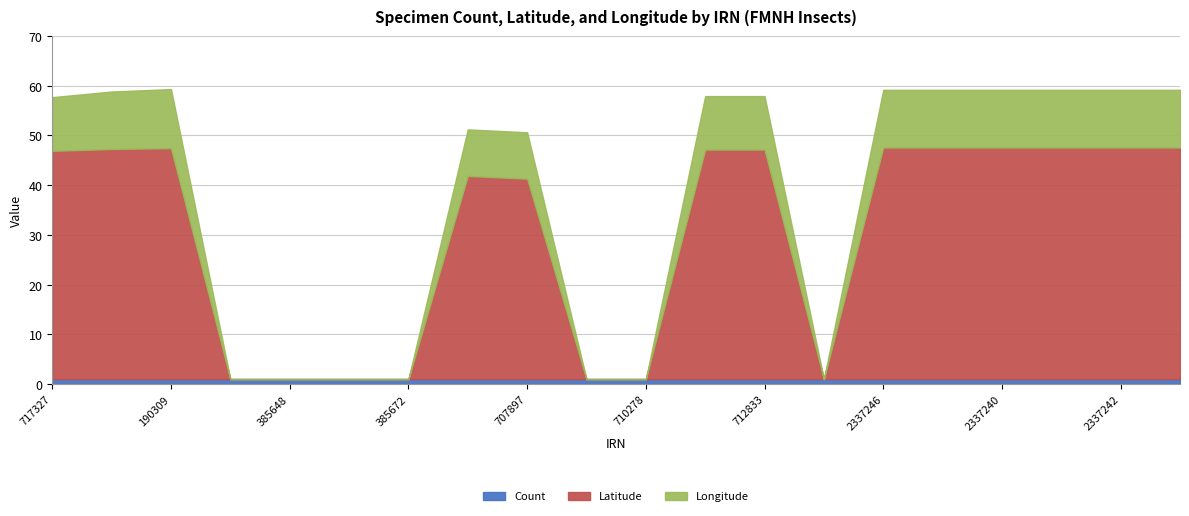

What position from the left is 2337246?

15